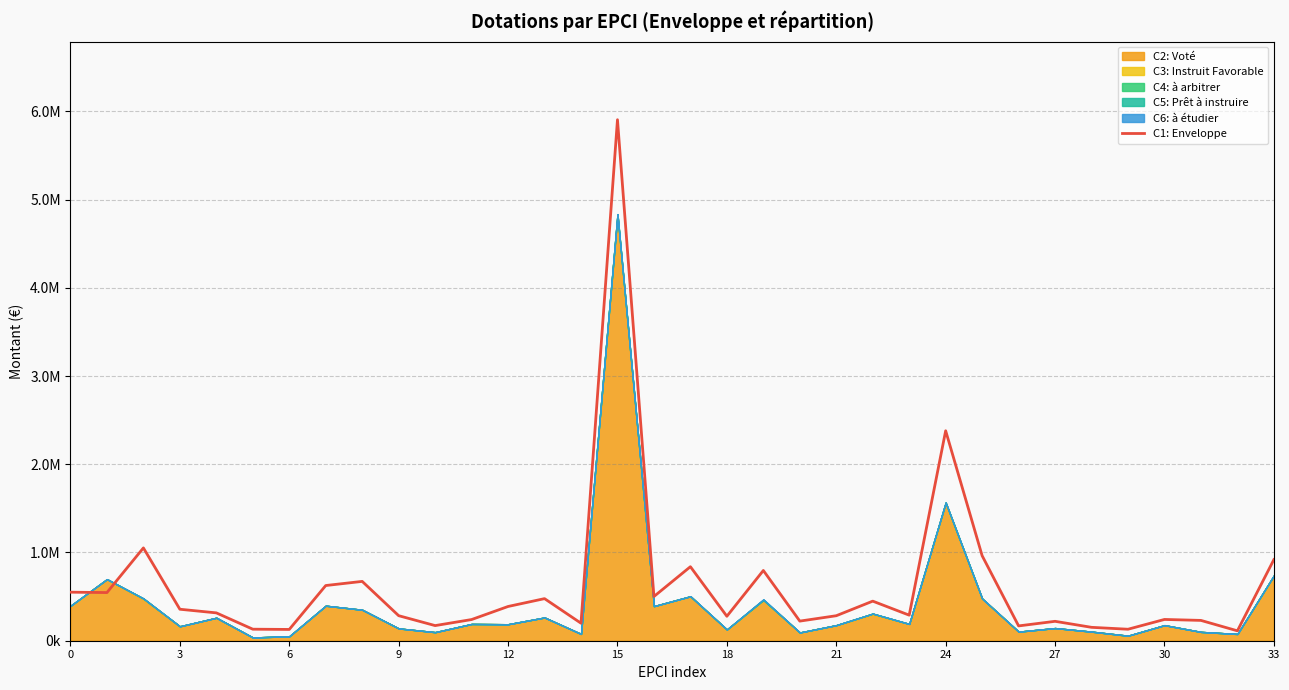

Read the value at 12.

388103